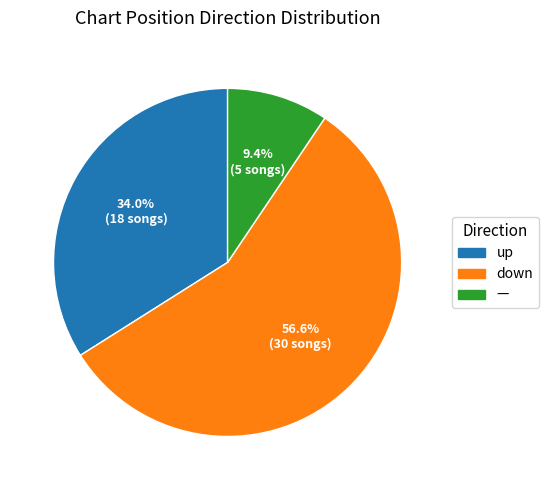

To the nearest percent, what portion does up represent?

34%